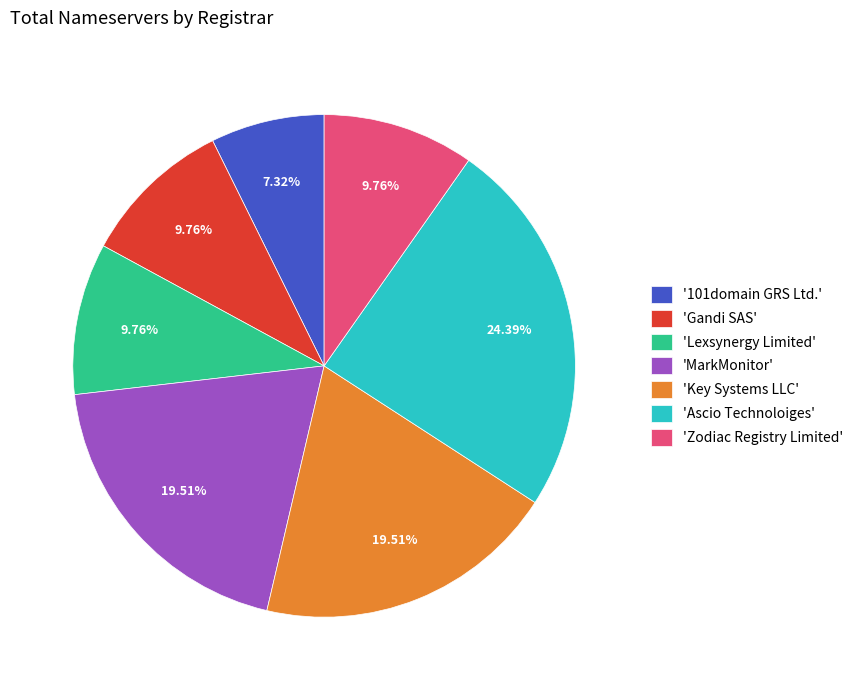

Do '101domain GRS Ltd.' and 'Ascio Technoloiges' together represent more than half of the pie?

No